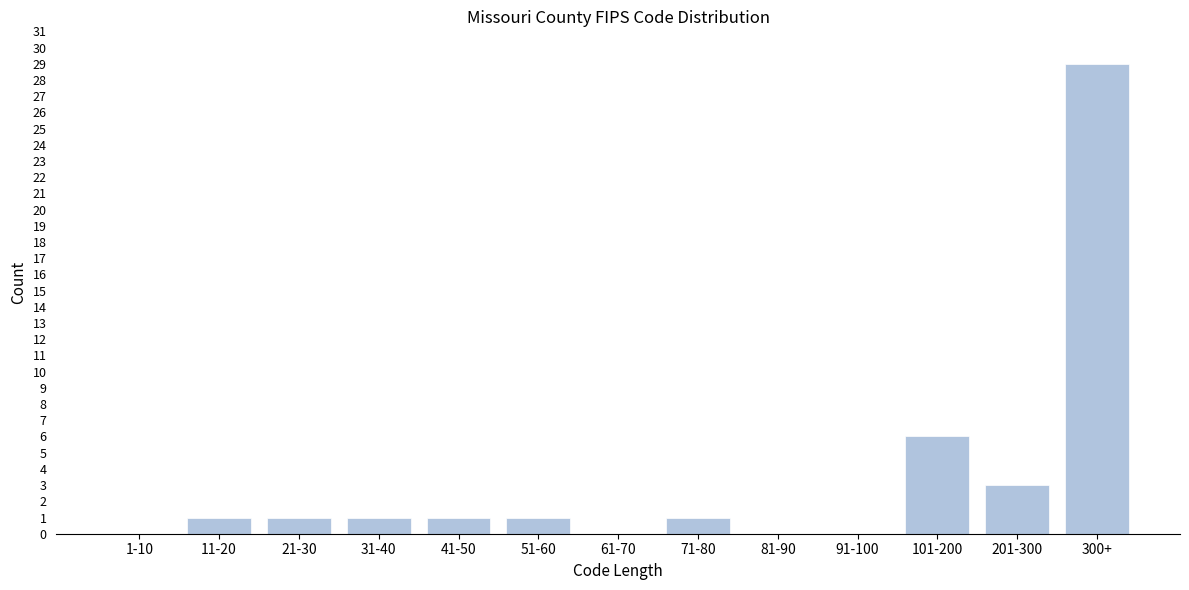

Reading left to right, what are all the values shown in this chart?

1-10=0	11-20=1	21-30=1	31-40=1	41-50=1	51-60=1	61-70=0	71-80=1	81-90=0	91-100=0	101-200=6	201-300=3	300+=29